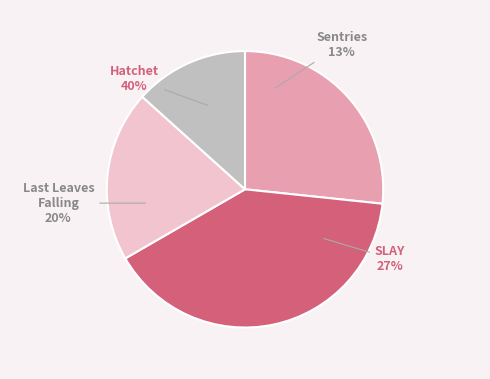

What percentage is the Hatchet slice, to the nearest percent?

40%